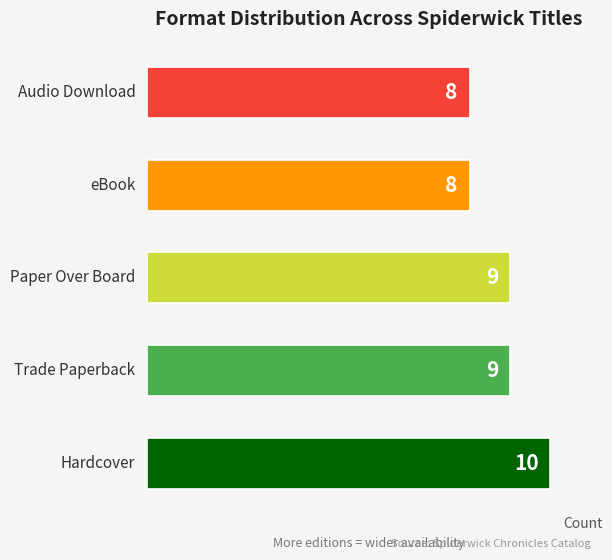

What is the maximum value shown in the chart?

10